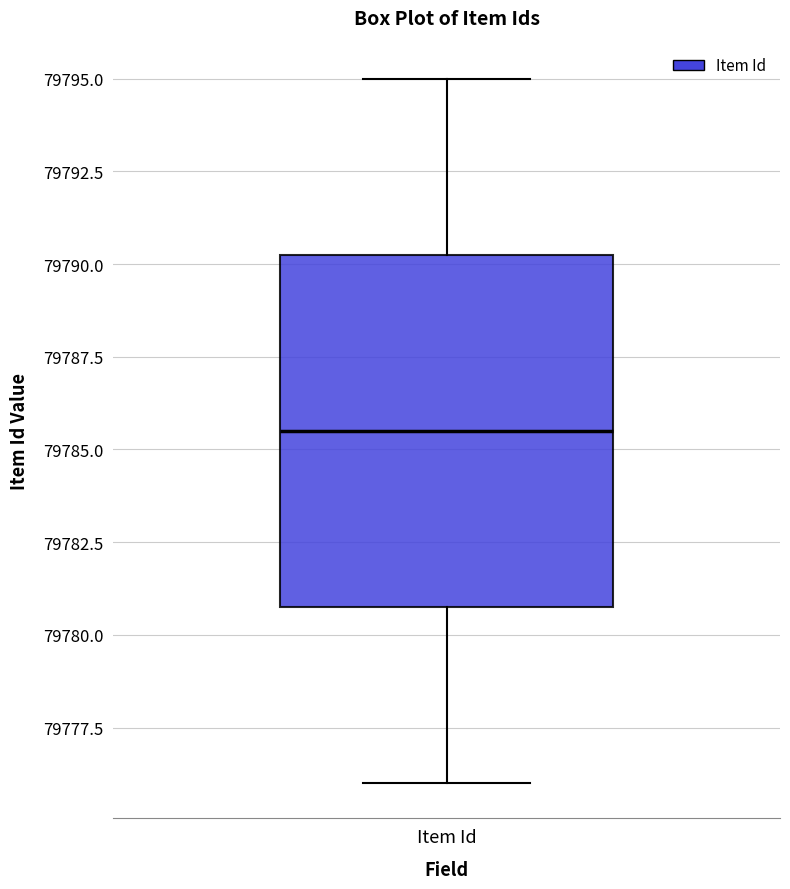

Transcribe this box plot: give where the median line is, the range the box spans, and where the two whiskers end, as read against the y-axis. The values are not printed on the chart, so give them approximately, as read against the axis.

median 79785.5, box 79781.0 to 79790.5, whiskers 79776.0 to 79795.0